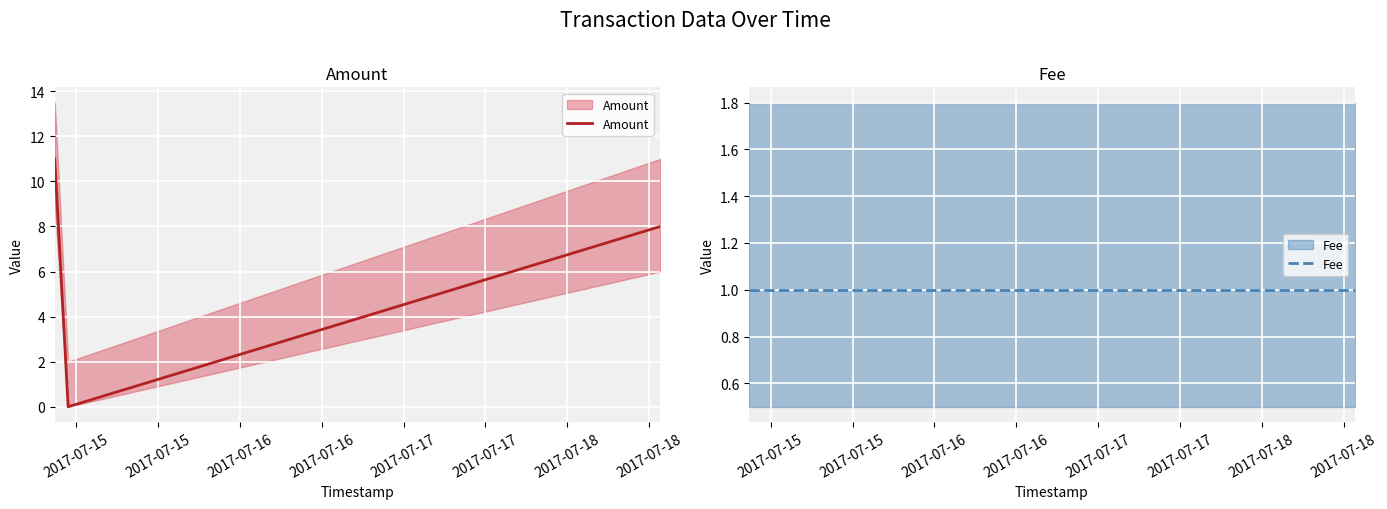

What are all the series names shown in the legend?

Amount, Fee